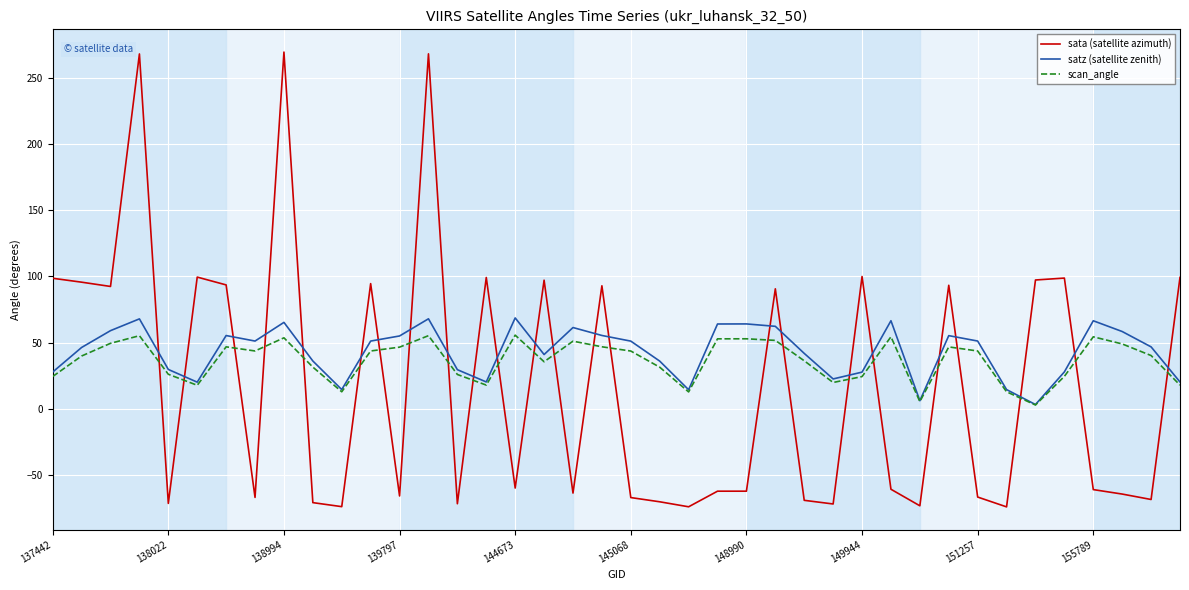

True or false: satz (satellite zenith) and sata (satellite azimuth) intersect in this chart.

True